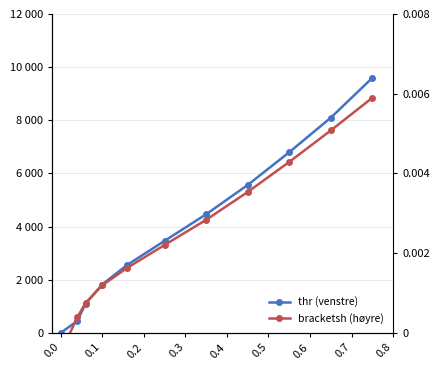

What value does the thr (left) series have at 0.5?

4463.4